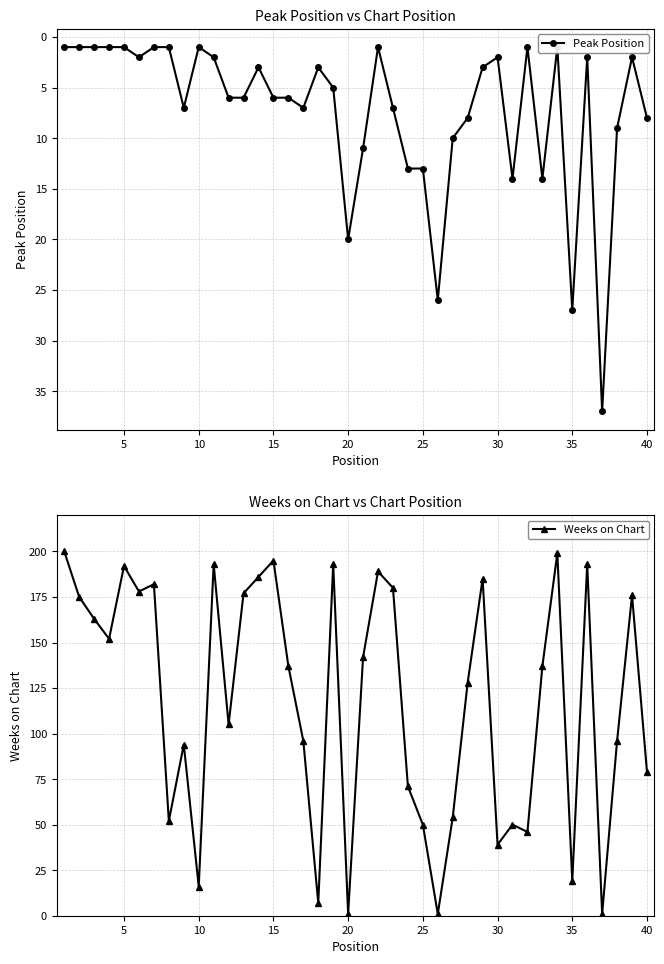

True or false: Weeks on Chart has a value of 79 at 40.

True